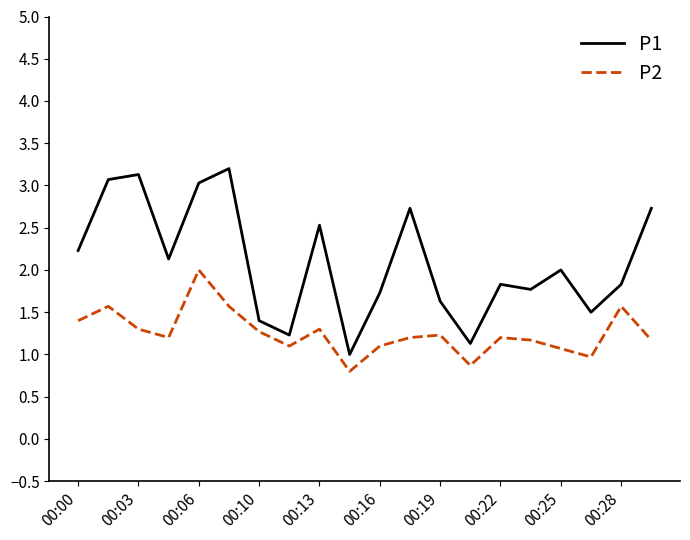

How many categories are shown in the chart?

20